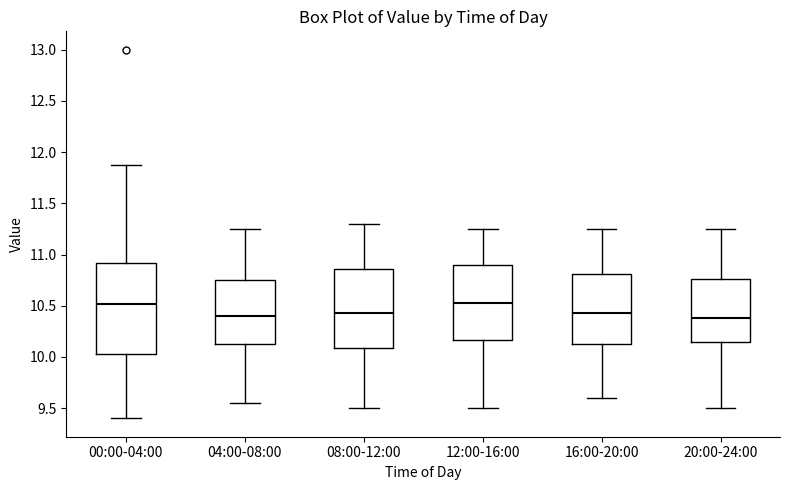

Reading left to right, transcribe this box plot: for each box, give where its median line is, the range the box spans, and where its two whiskers end, as read against the y-axis. The values are not printed on the chart, so give them approximately, as read against the axis.

00:00-04:00: median 10.50, box 10.05 to 10.90, whiskers 9.40 to 11.85
04:00-08:00: median 10.40, box 10.15 to 10.75, whiskers 9.55 to 11.25
08:00-12:00: median 10.45, box 10.10 to 10.85, whiskers 9.50 to 11.30
12:00-16:00: median 10.55, box 10.15 to 10.90, whiskers 9.50 to 11.25
16:00-20:00: median 10.45, box 10.15 to 10.80, whiskers 9.60 to 11.25
20:00-24:00: median 10.40, box 10.15 to 10.75, whiskers 9.50 to 11.25